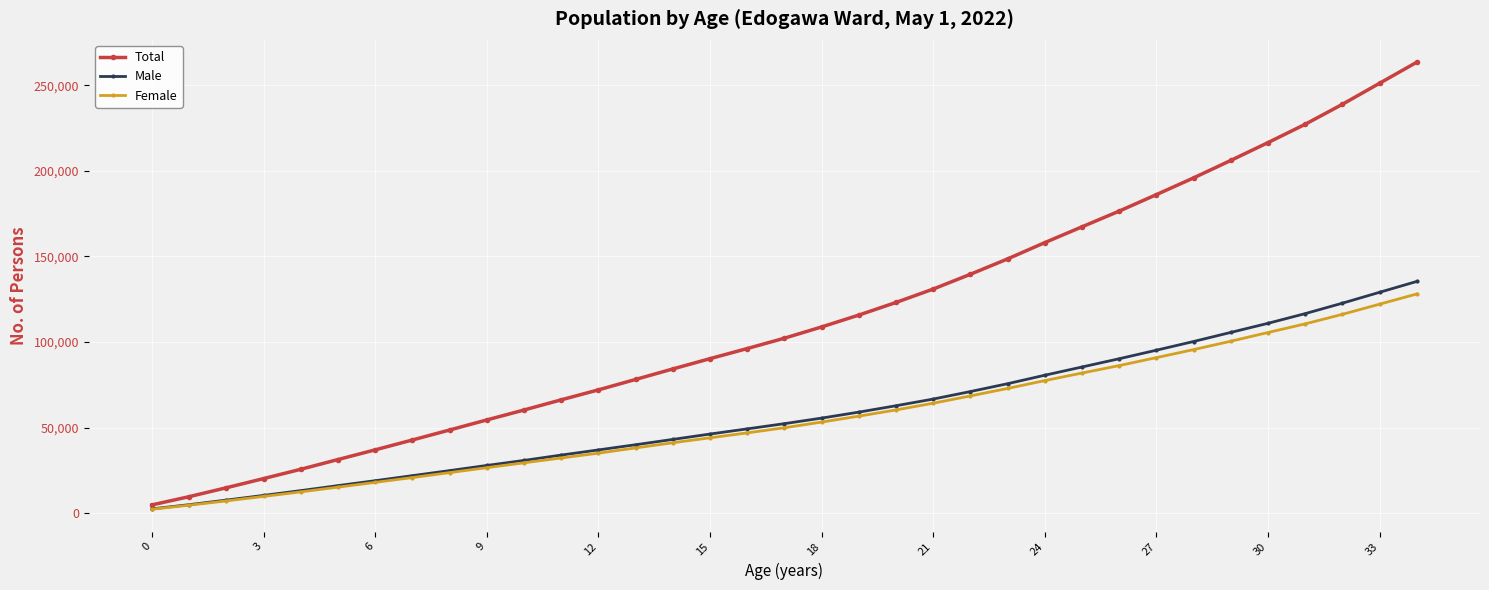

What is the difference between the maximum and minimum values in the Total series?

258572